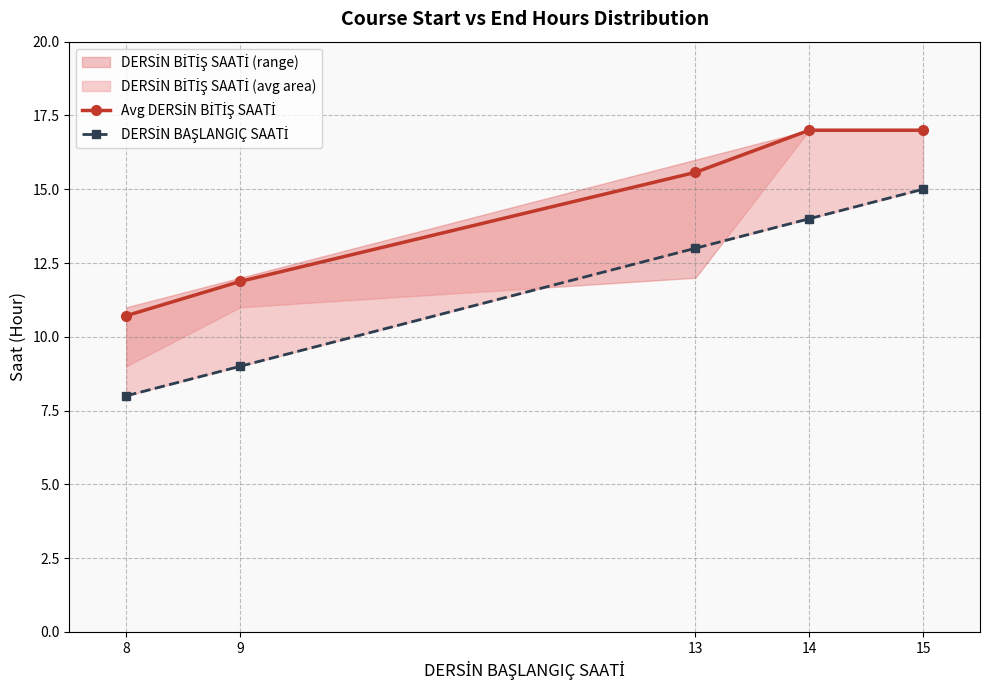

True or false: Avg DERSİN BİTİŞ SAATİ and DERSİN BAŞLANGIÇ SAATİ intersect in this chart.

False